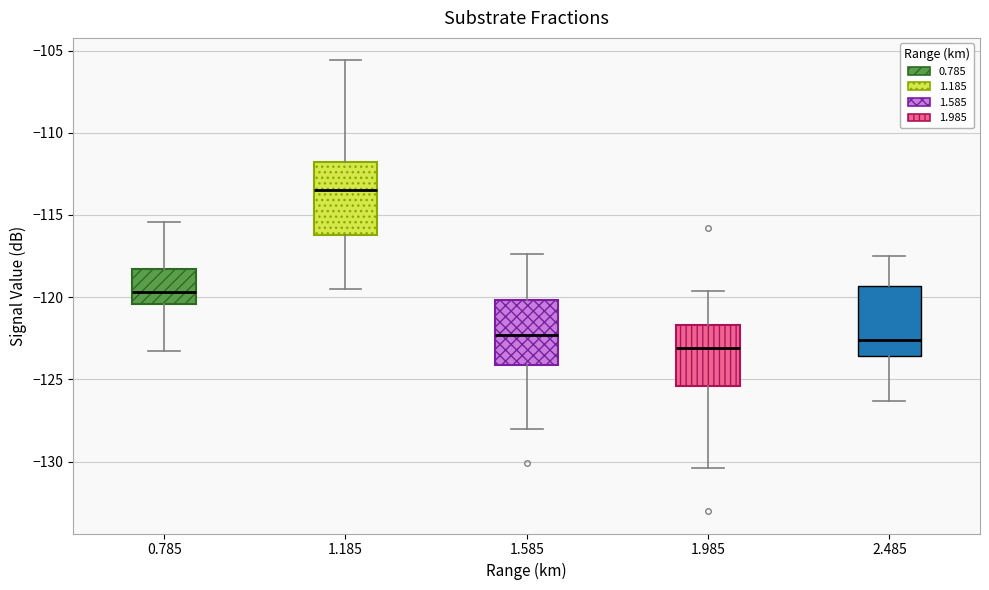

Reading left to right, read every box against the y-axis: the position of its median line, the range the box covers, and the ends of its whiskers. The values are not printed on the chart, so give them approximately, as read against the axis.

0.785: median -119.5, box -120.5 to -118.5, whiskers -123.5 to -115.5
1.185: median -113.5, box -116.0 to -111.5, whiskers -119.5 to -105.5
1.585: median -122.5, box -124.0 to -120.0, whiskers -128.0 to -117.5
1.985: median -123.0, box -125.5 to -121.5, whiskers -130.5 to -119.5
2.485: median -122.5, box -123.5 to -119.5, whiskers -126.5 to -117.5